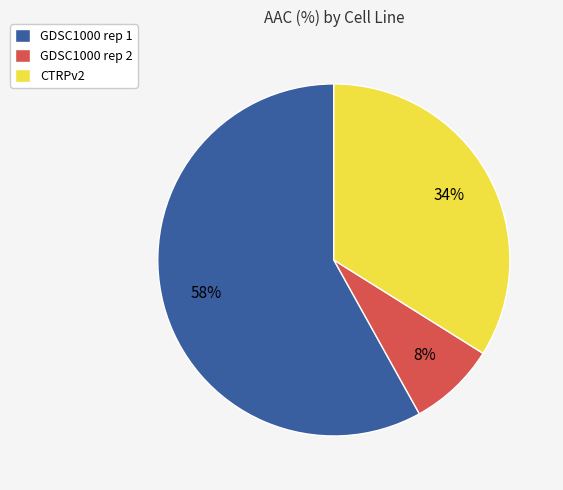

Rank the categories by value from lowest to highest.

GDSC1000 rep 2, CTRPv2, GDSC1000 rep 1